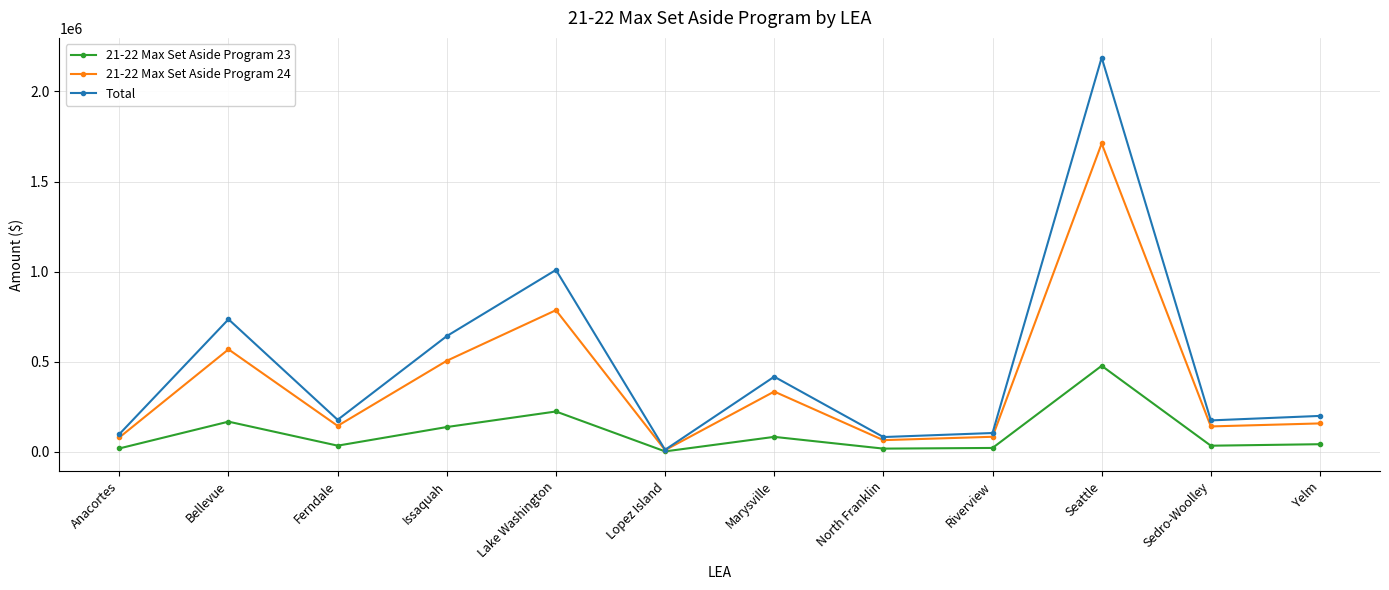

True or false: 21-22 Max Set Aside Program 24 has more than 2 interior local peaks.

True